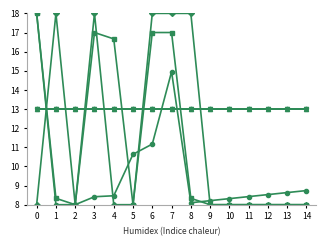

Does the chart have visible grid lines?

No